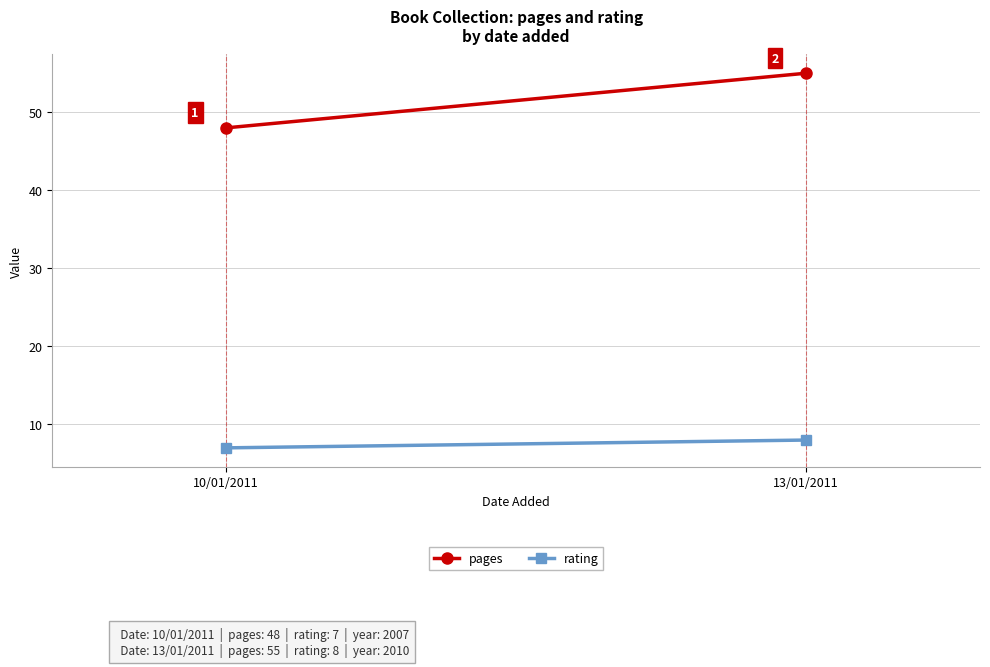

At which label does pages reach its peak?

13/01/2011